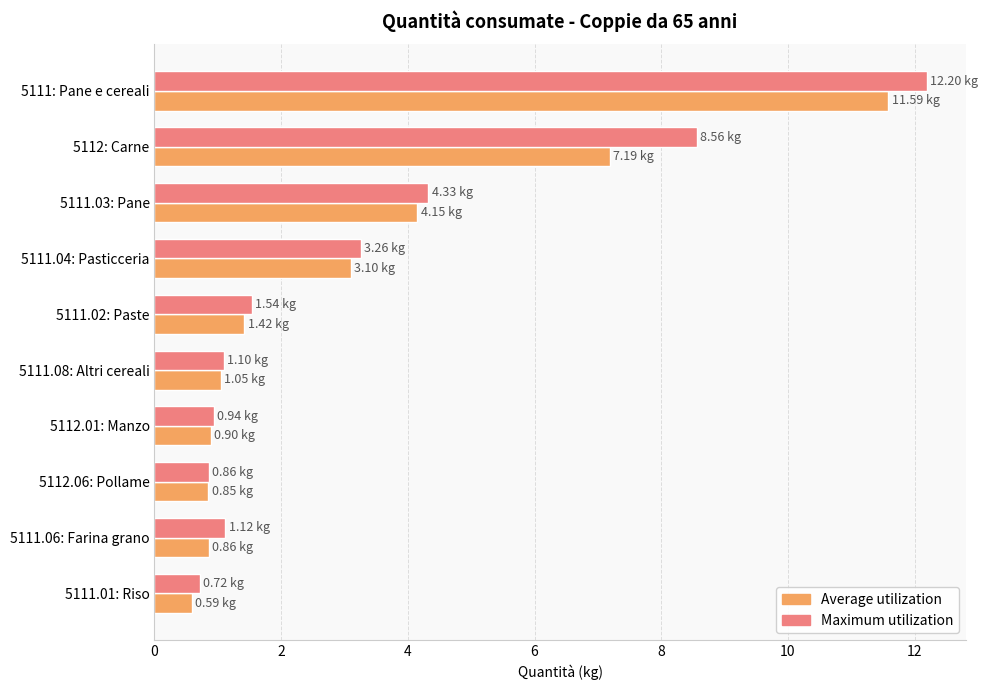

Rank the series by their maximum value, from lowest to highest.

Average utilization, Maximum utilization